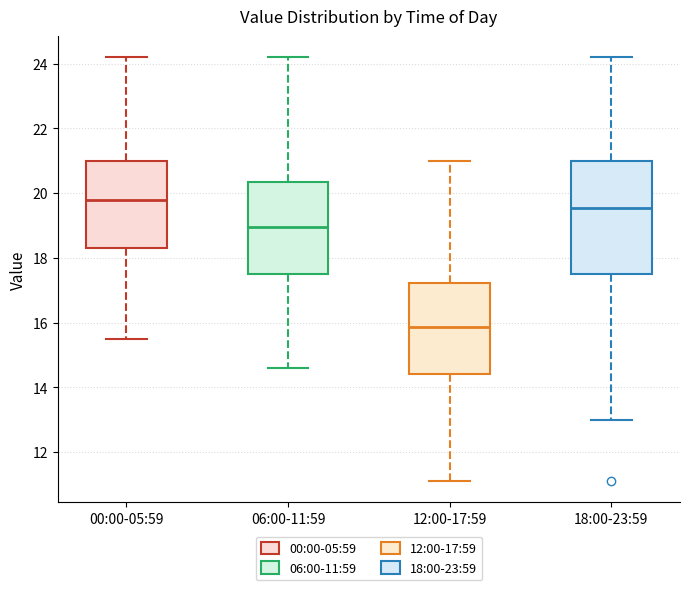

Reading left to right, transcribe this box plot: for each box, give where its median line is, the range the box spans, and where its two whiskers end, as read against the y-axis. The values are not printed on the chart, so give them approximately, as read against the axis.

00:00-05:59: median 19.8, box 18.4 to 21.0, whiskers 15.6 to 24.2
06:00-11:59: median 19.0, box 17.6 to 20.4, whiskers 14.6 to 24.2
12:00-17:59: median 15.8, box 14.4 to 17.2, whiskers 11.2 to 21.0
18:00-23:59: median 19.6, box 17.6 to 21.0, whiskers 13.0 to 24.2